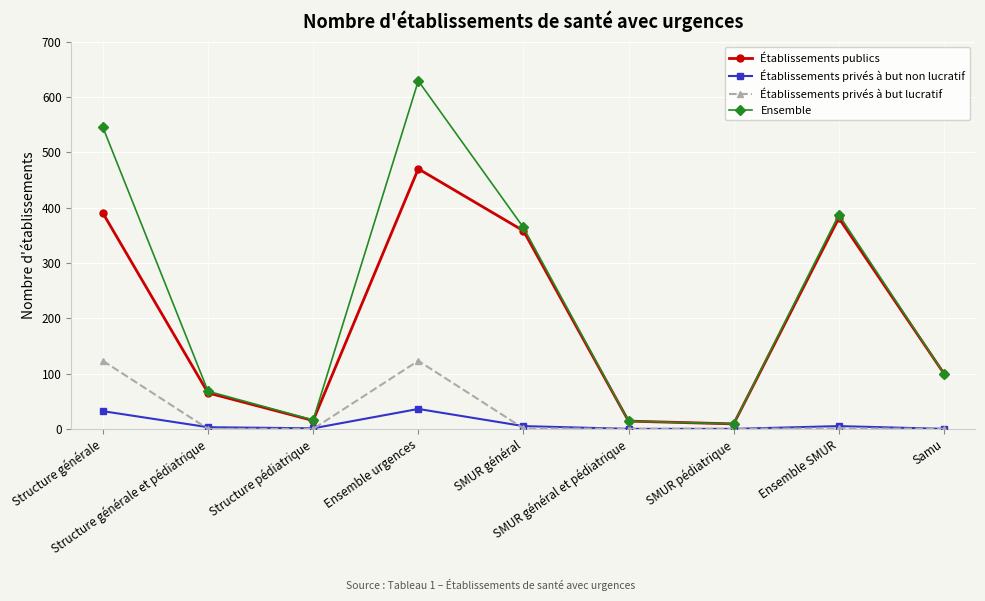

True or false: Ensemble and Établissements privés à but lucratif cross at least once.

False